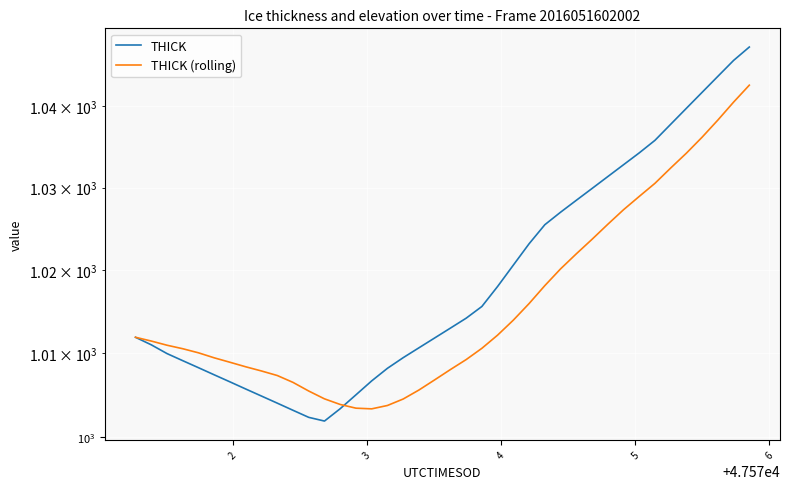

The THICK (rolling) series shows 1643.6 at 25. True or false?

False